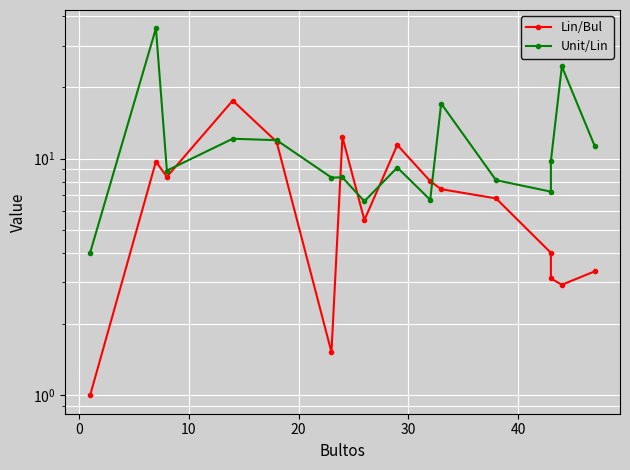

How many distinct data groups are displayed?

2